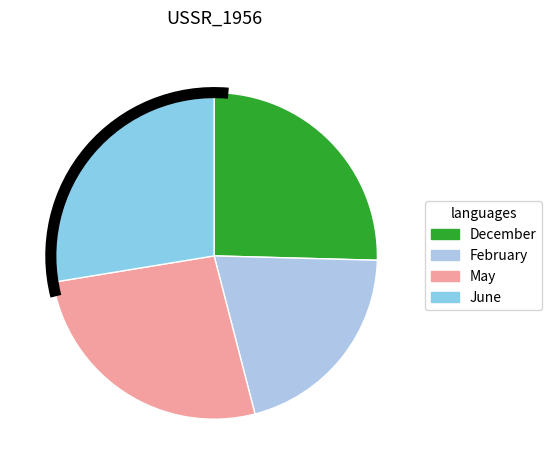

Is it true that June is 14% of the pie?

False